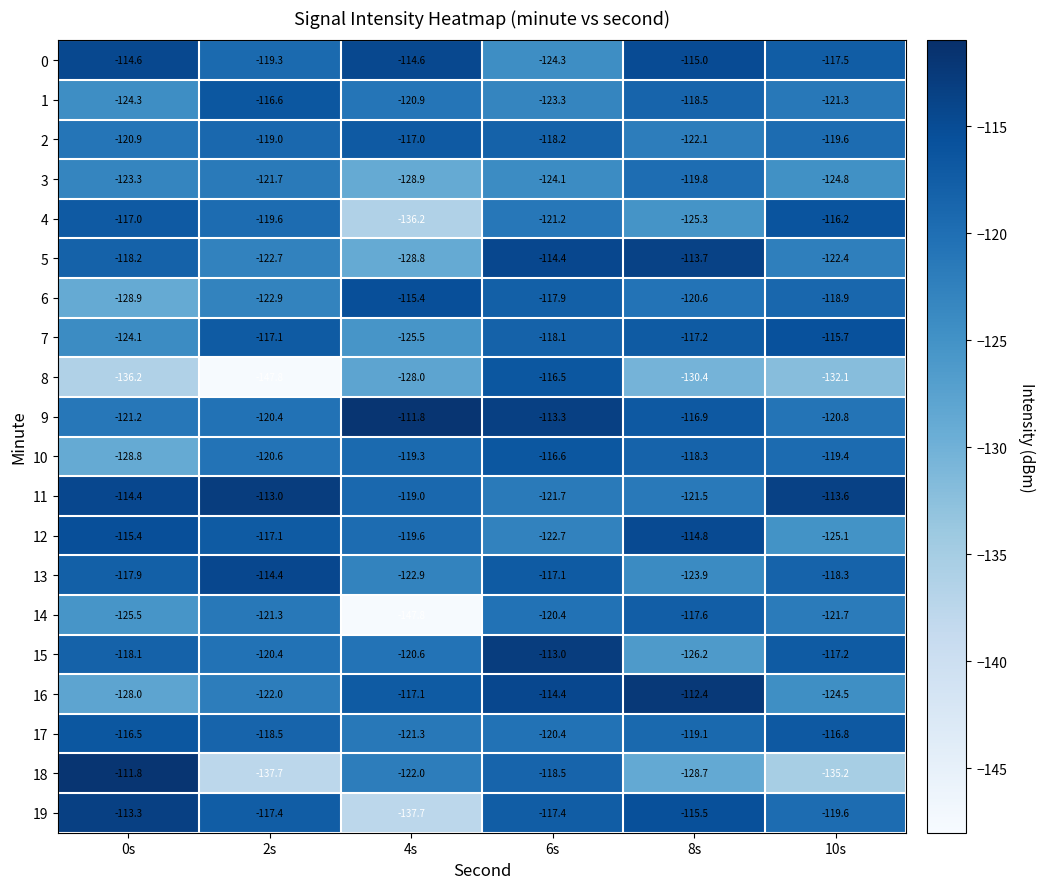

What is the difference between the second highest and minimum values in the 15 series?

9.0